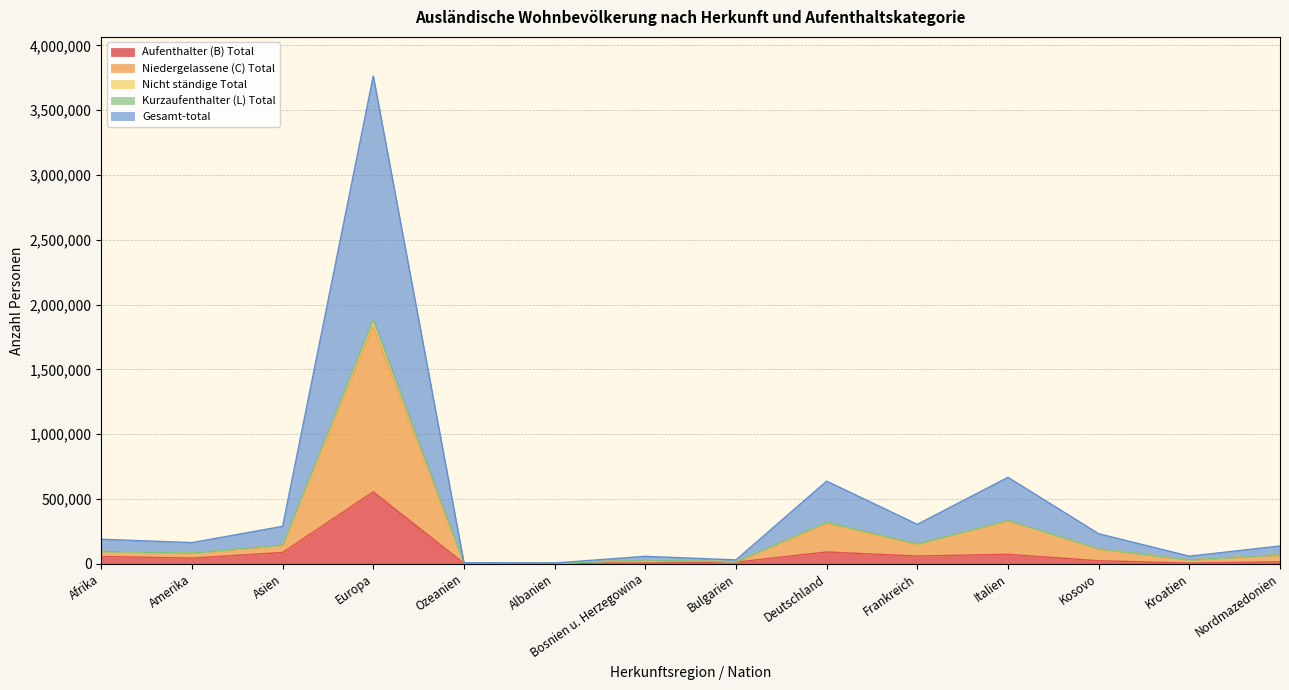

What is the maximum value shown in the chart?

3764756